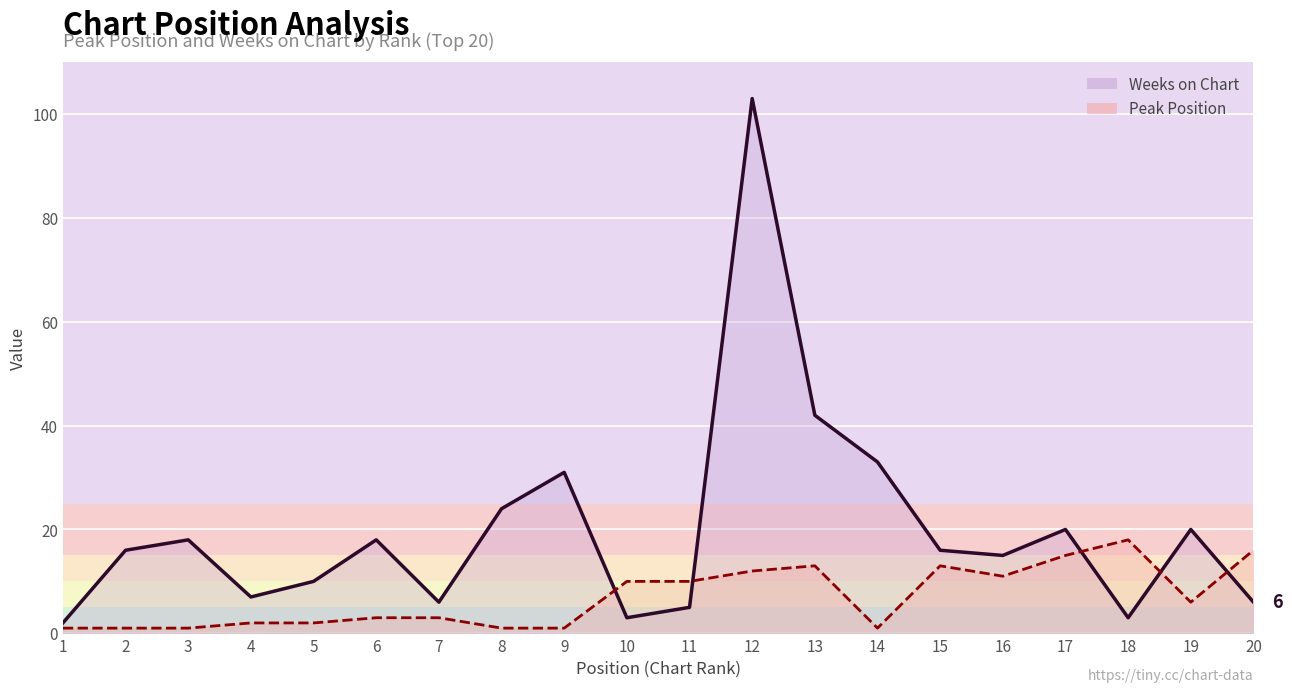

Count the number of data series in this chart.

2